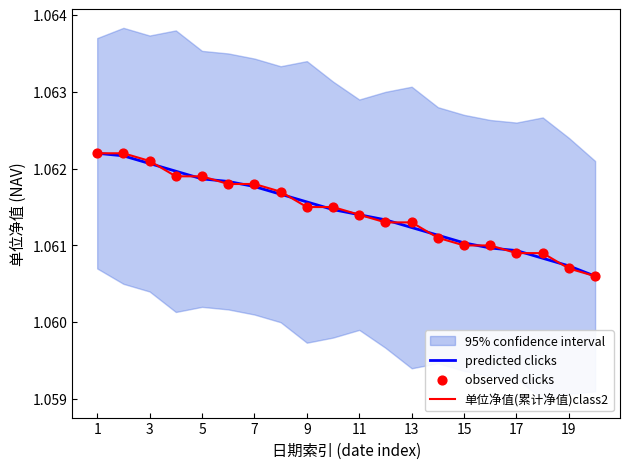

Is the value of 单位净值(累计净值)class2 at 3 greater than the value of observed clicks at 12?

Yes